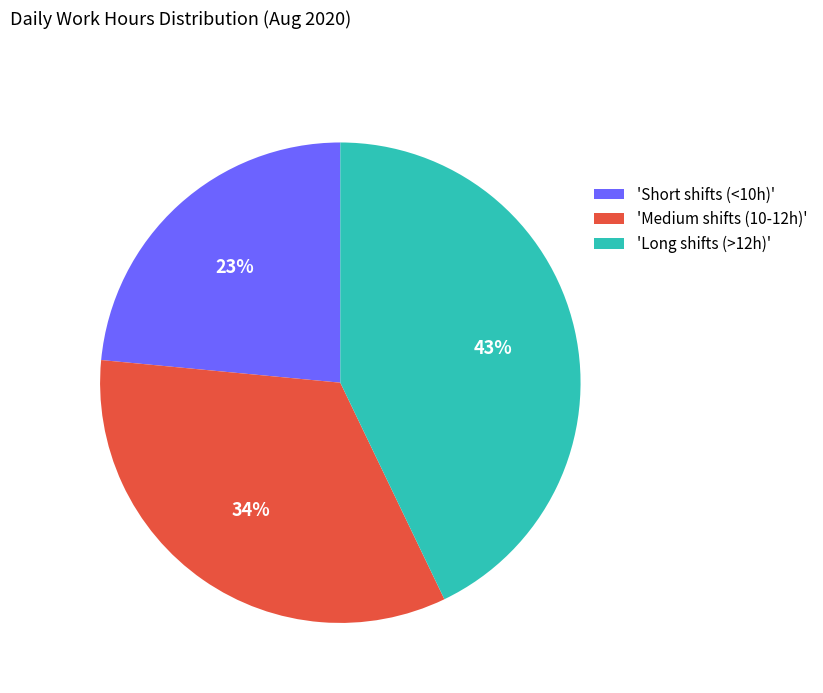

To the nearest percent, what percentage of the pie is 'Short shifts (<10h)'?

23%